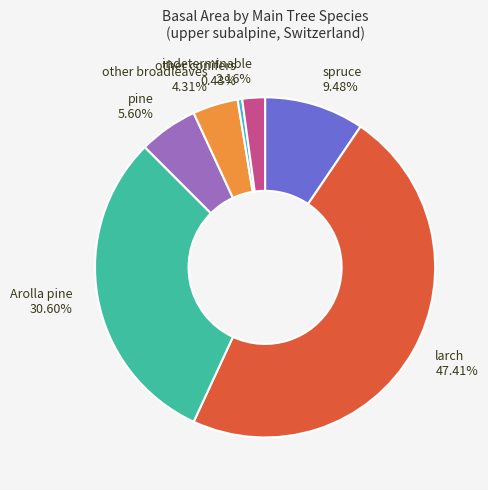

What is the ratio of the value at other broadleaves 4.31% to the value at spruce 9.48%?

0.5